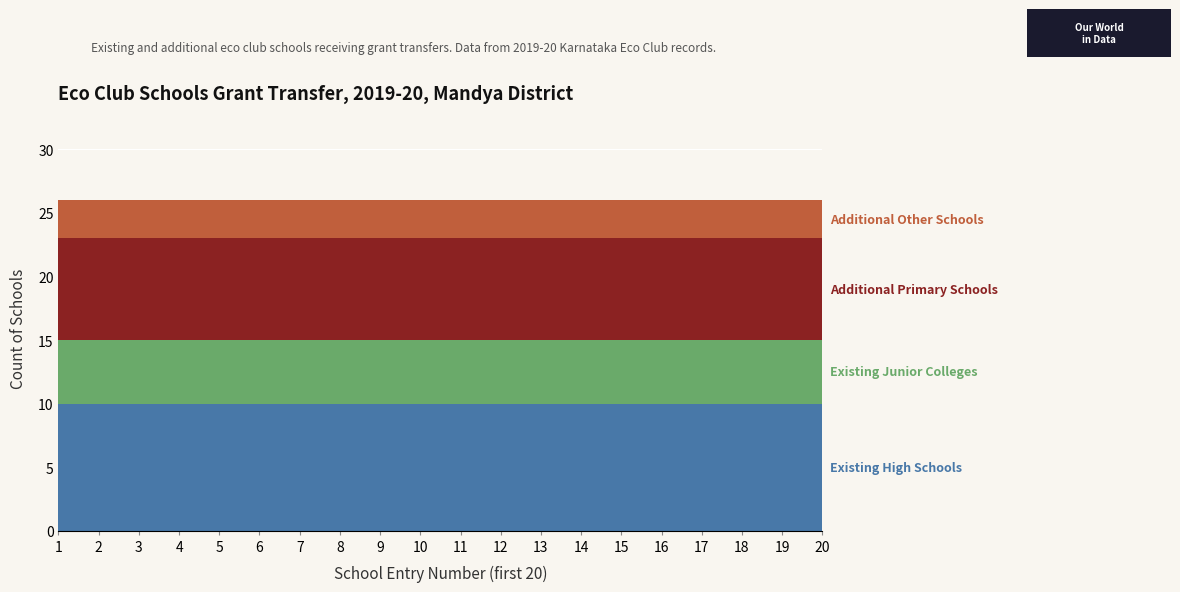

Reading left to right, extract all data points from this chart.

Existing High Schools: 1=10	2=10	3=10	4=10	5=10	6=10	7=10	8=10	9=10	10=10	11=10	12=10	13=10	14=10	15=10	16=10	17=10	18=10	19=10	20=10
Existing Junior Colleges: 1=5	2=5	3=5	4=5	5=5	6=5	7=5	8=5	9=5	10=5	11=5	12=5	13=5	14=5	15=5	16=5	17=5	18=5	19=5	20=5
Additional Primary Schools: 1=8	2=8	3=8	4=8	5=8	6=8	7=8	8=8	9=8	10=8	11=8	12=8	13=8	14=8	15=8	16=8	17=8	18=8	19=8	20=8
Additional Other Schools: 1=3	2=3	3=3	4=3	5=3	6=3	7=3	8=3	9=3	10=3	11=3	12=3	13=3	14=3	15=3	16=3	17=3	18=3	19=3	20=3